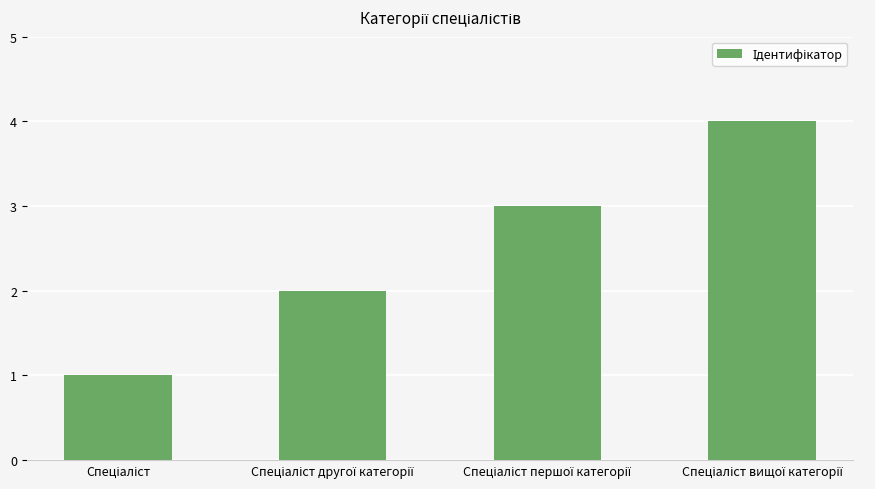

What is the greatest value displayed?

4